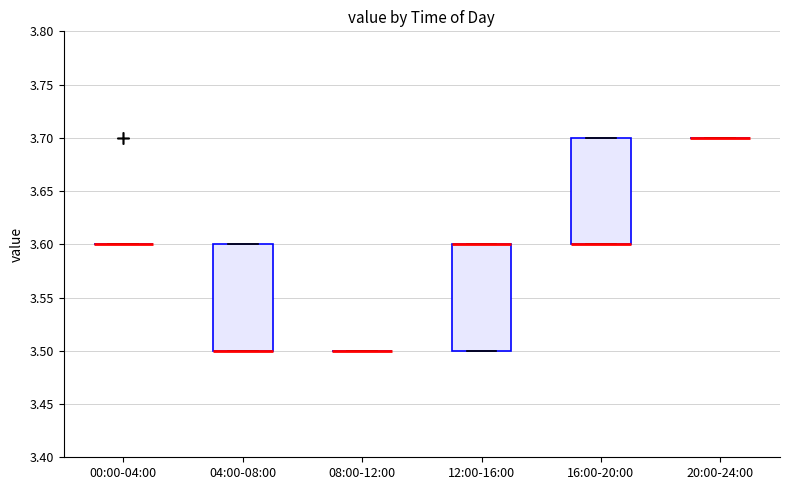

Reading left to right, read every box against the y-axis: the position of its median line, the range the box covers, and the ends of its whiskers. The values are not printed on the chart, so give them approximately, as read against the axis.

00:00-04:00: box collapsed to a line at 3.6, whiskers 3.6 to 3.6
04:00-08:00: median 3.5 (drawn on the box's lower edge), box 3.5 to 3.6, whiskers 3.5 to 3.6
08:00-12:00: box collapsed to a line at 3.5, whiskers 3.5 to 3.5
12:00-16:00: median 3.6 (drawn on the box's upper edge), box 3.5 to 3.6, whiskers 3.5 to 3.6
16:00-20:00: median 3.6 (drawn on the box's lower edge), box 3.6 to 3.7, whiskers 3.6 to 3.7
20:00-24:00: box collapsed to a line at 3.7, whiskers 3.7 to 3.7